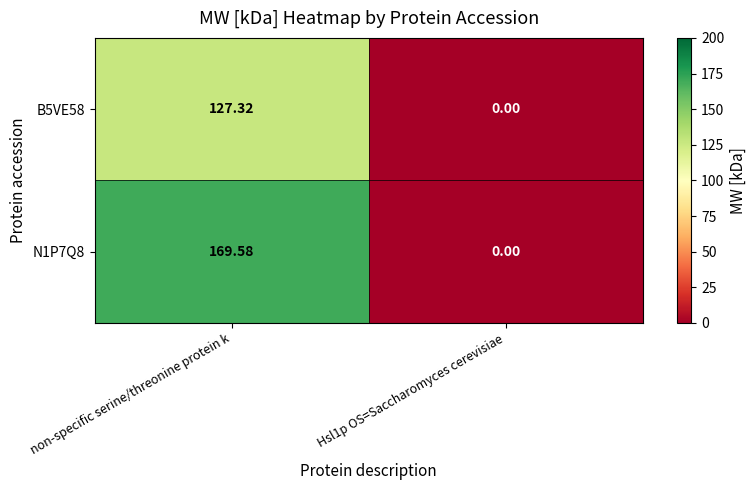

At which label does N1P7Q8 reach its peak?

non-specific serine/threonine protein k